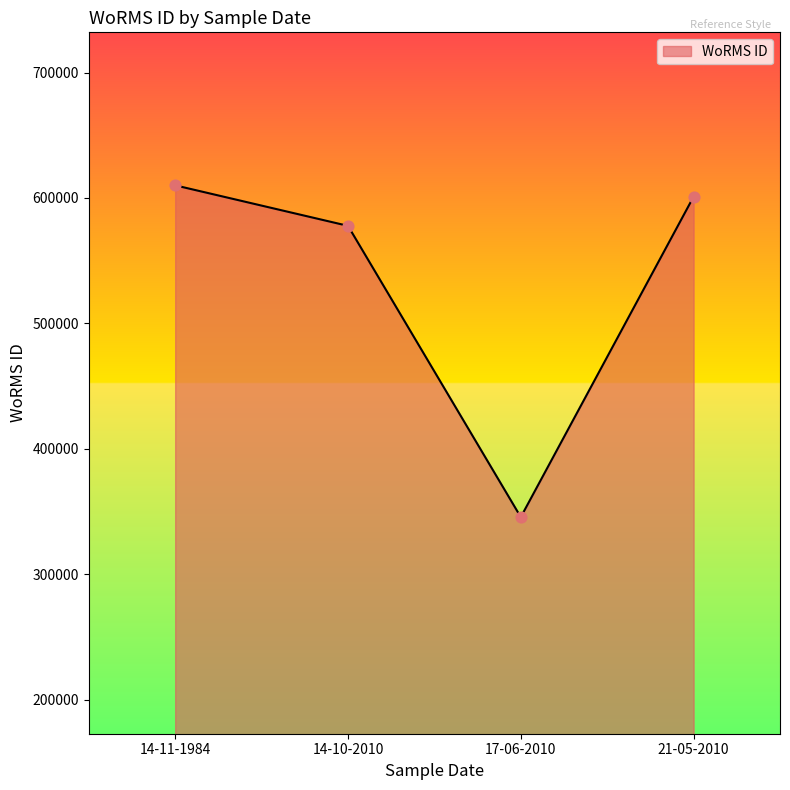

Approximately how many times larger is the value at 17-06-2010 compared to 21-05-2010?

0.6